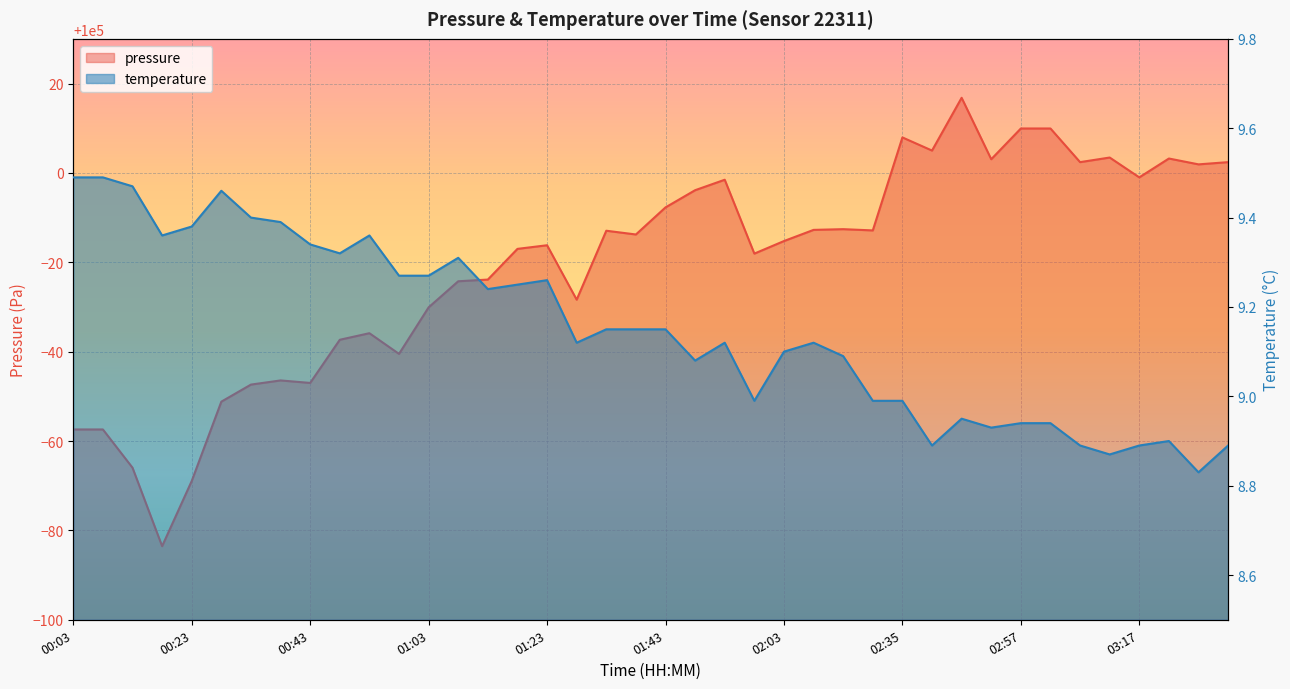

What is the total value across all series at 02:08?

99996.4